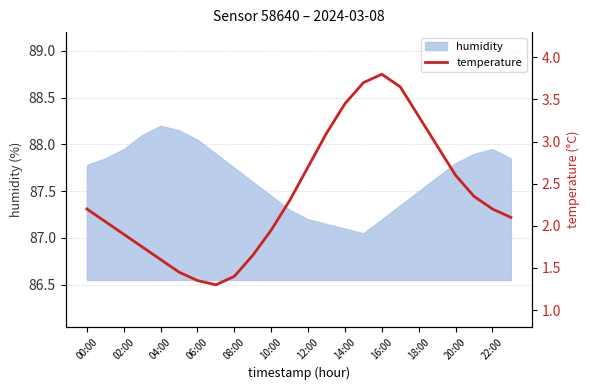

True or false: humidity has a value of 142.5 at 22:00.

False